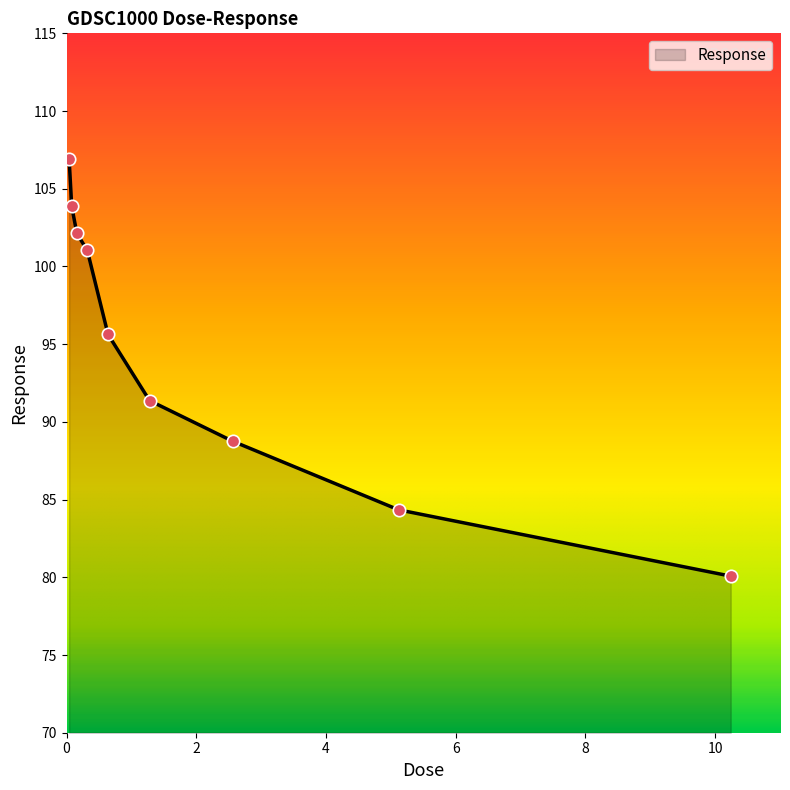

What is the difference between the maximum and minimum values?

26.8